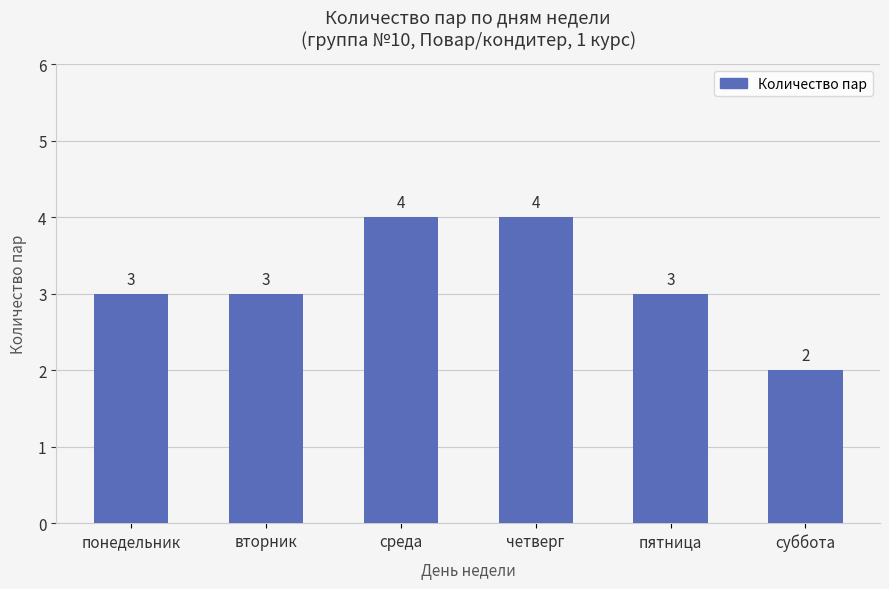

True or false: the data shows 5 at пятница.

False